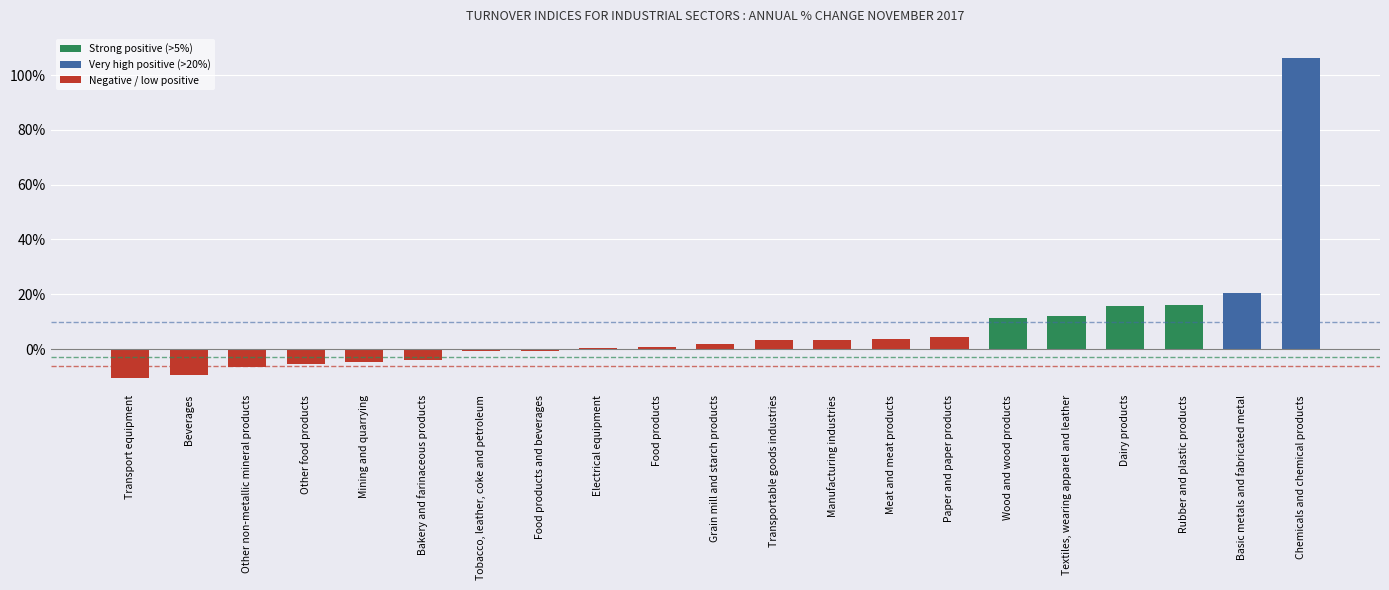

True or false: the data shows 16.1 at Wood and wood products.

False